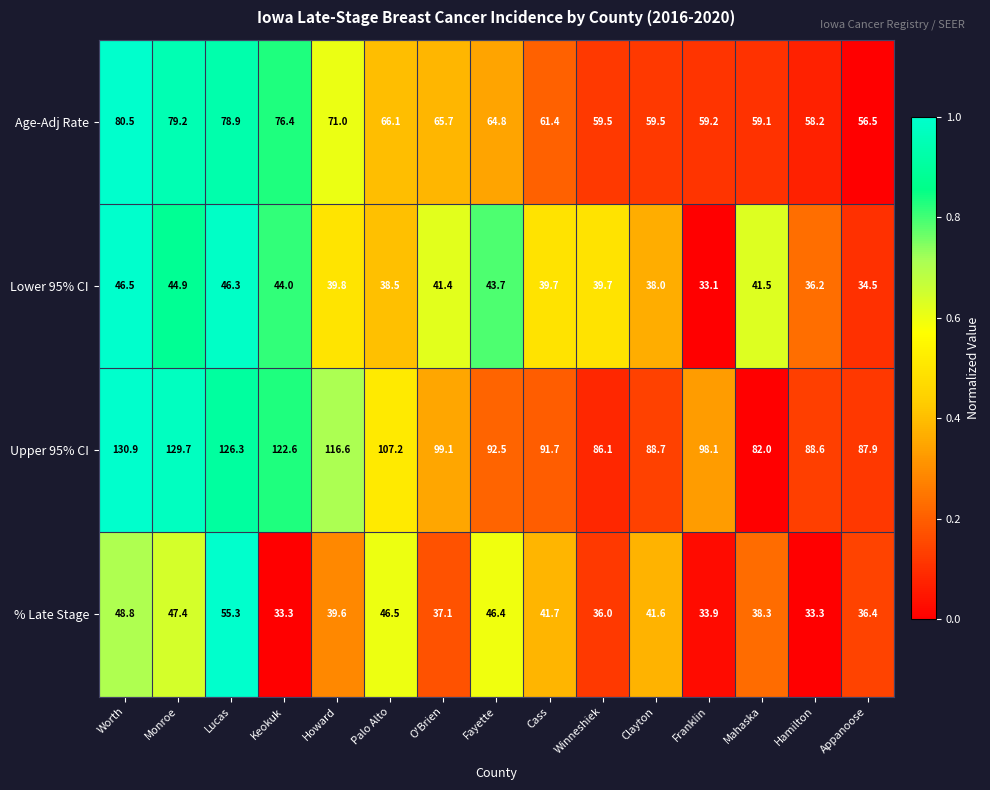

True or false: % Late Stage has a value of 81.0 at Lucas.

False